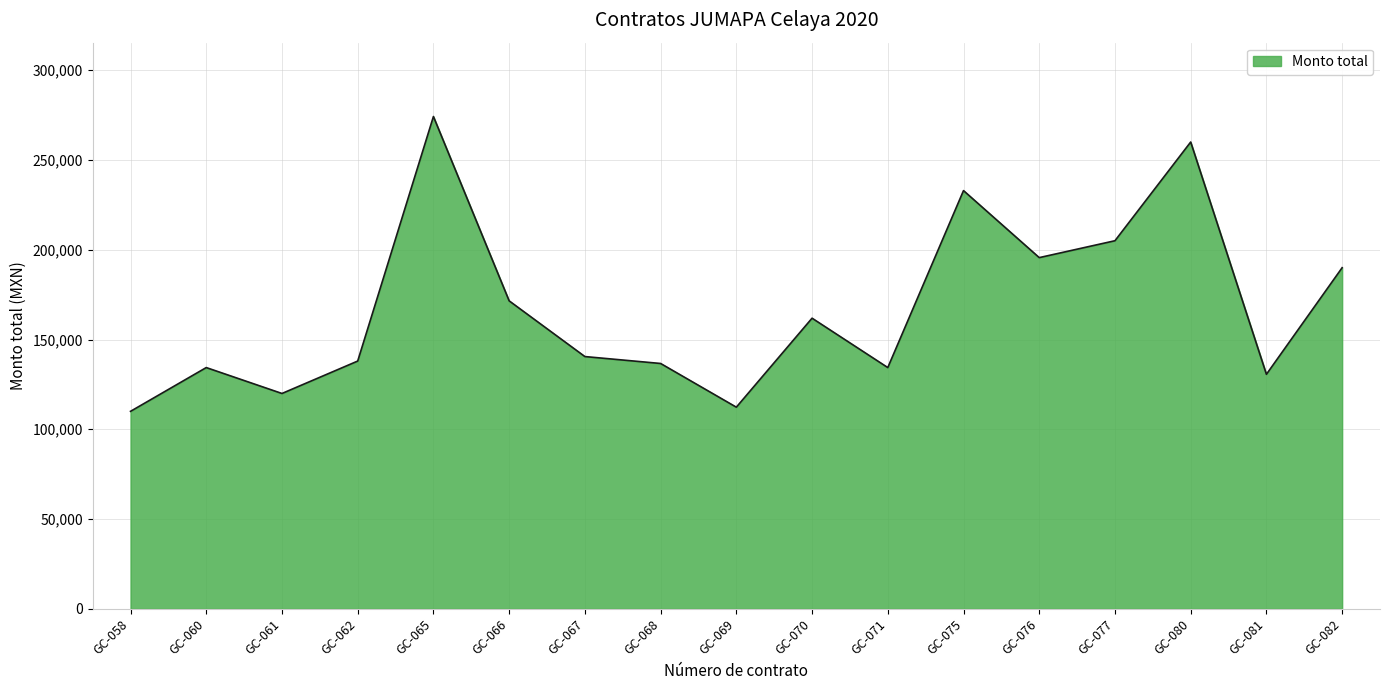

What is the ratio of the value at GC-067 to the value at GC-076?

0.7